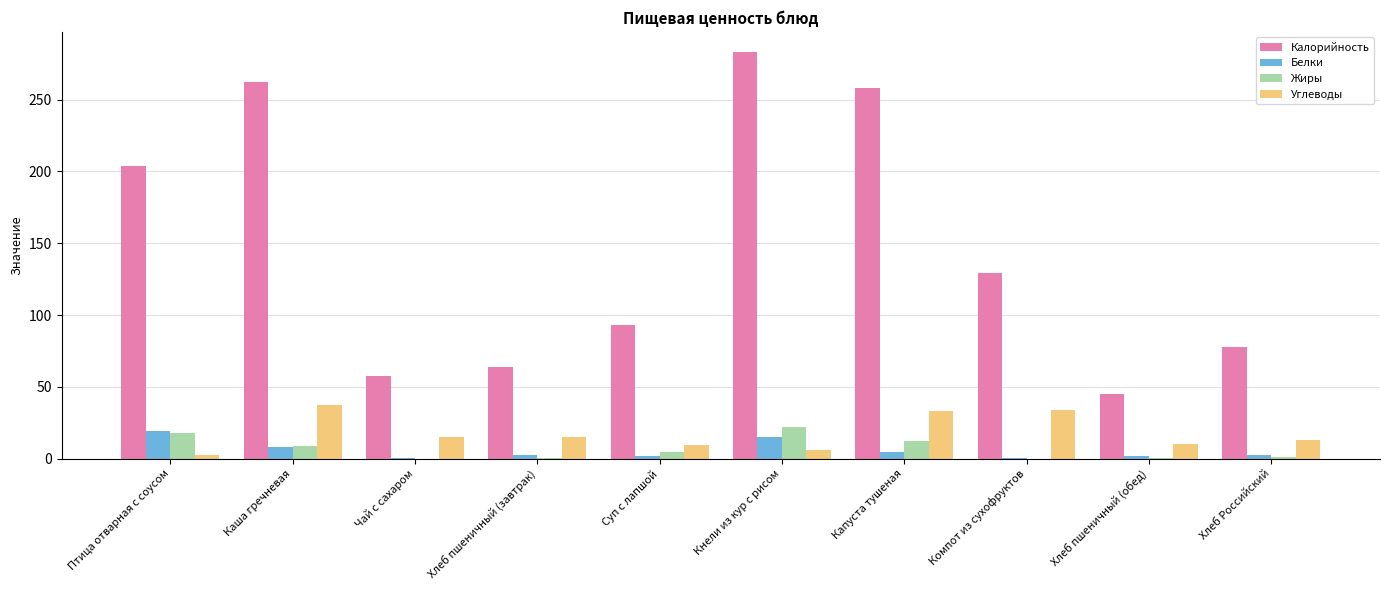

What is the maximum value for Углеводы?

37.4